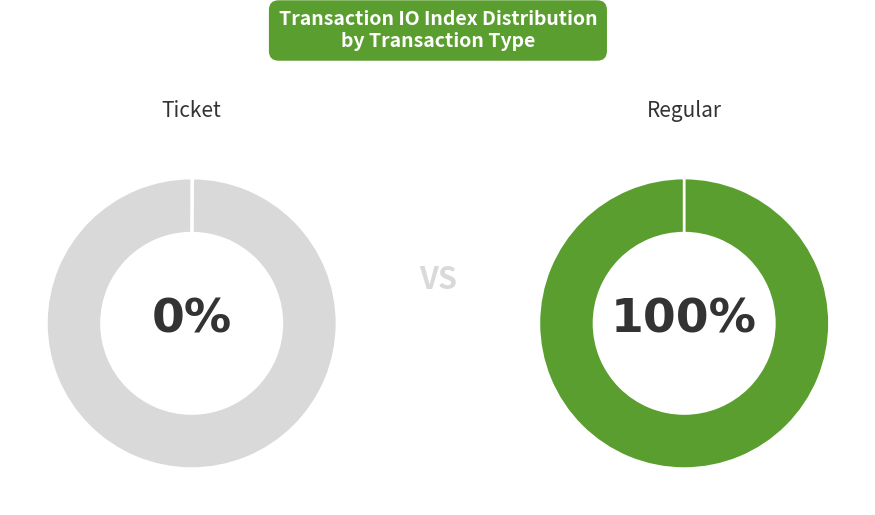

To the nearest percent, what portion does Regular represent?

100%